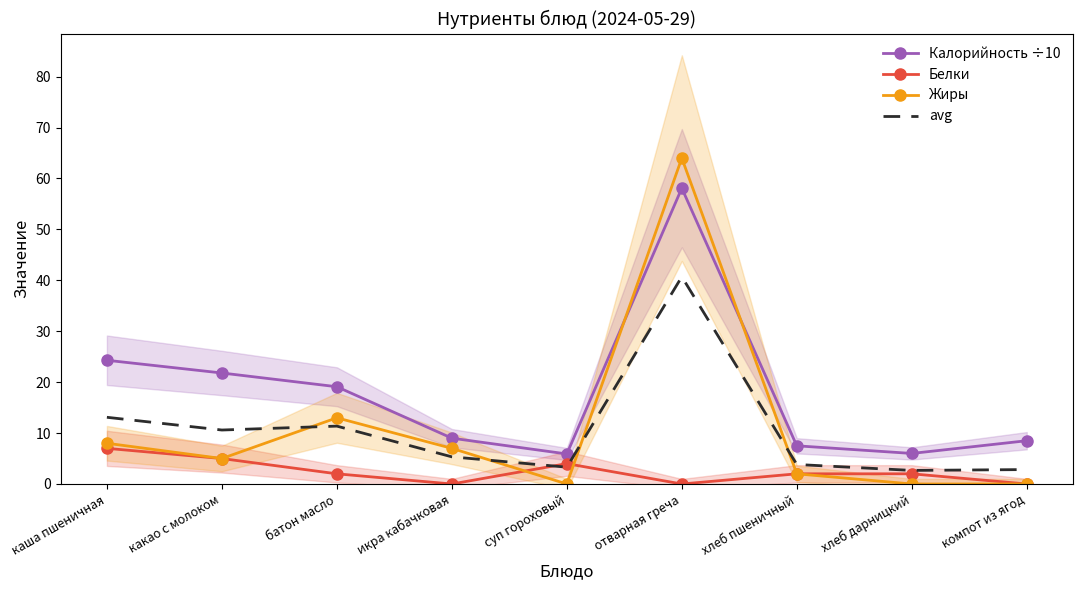

At how many categories does at least one series exceed 49?

1